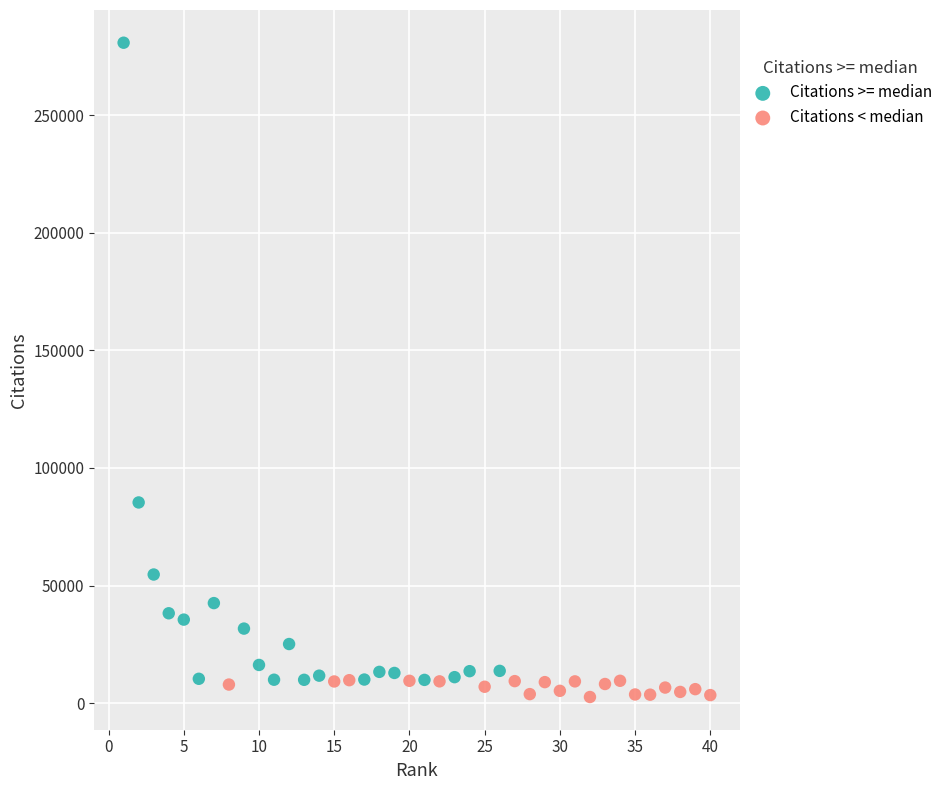

Which series has the largest Y range (max minus min)?

Citations >= median